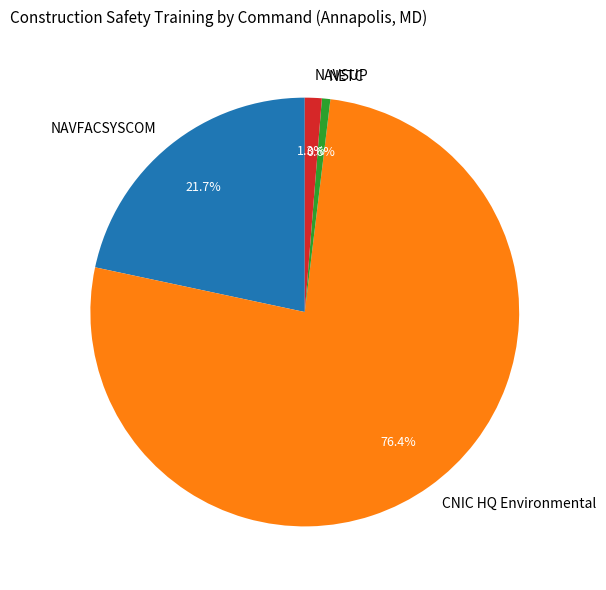

How much of the chart is everything except CNIC HQ Environmental?

23.6%